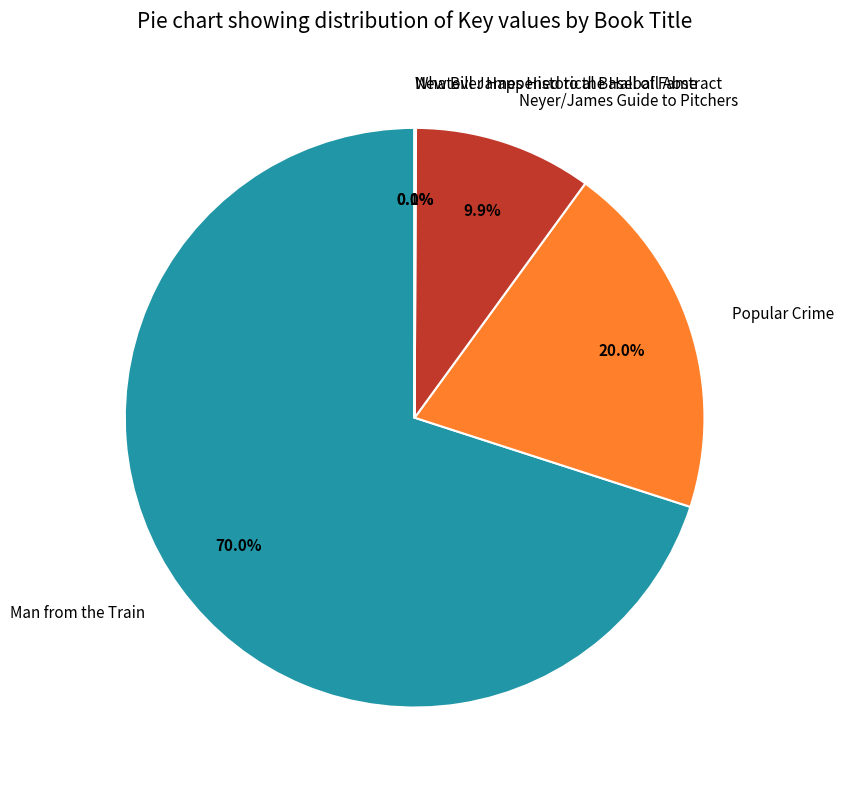

Which category accounts for the majority?

Man from the Train